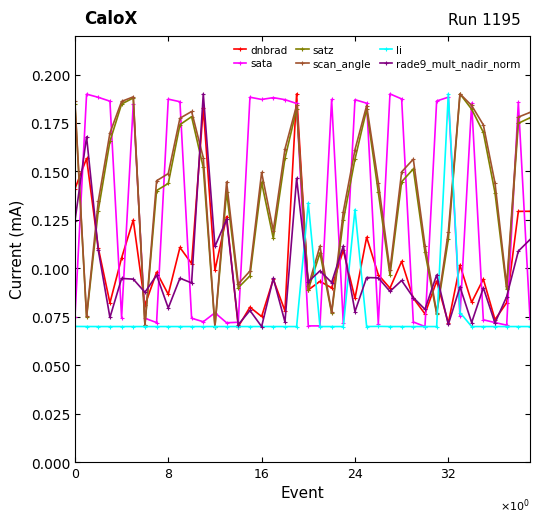

Count the li values in the range 0 to 1.

40